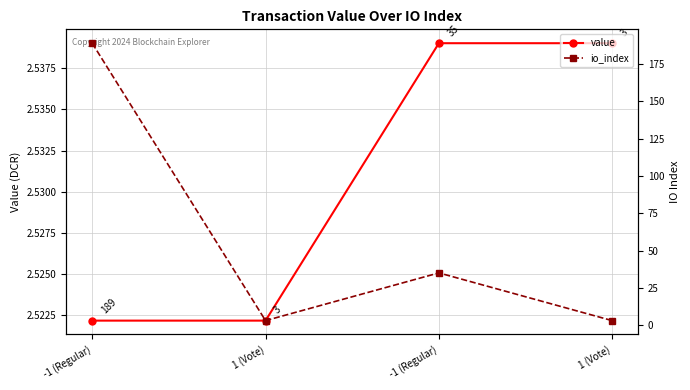

Which series has the largest total across all categories?

io_index